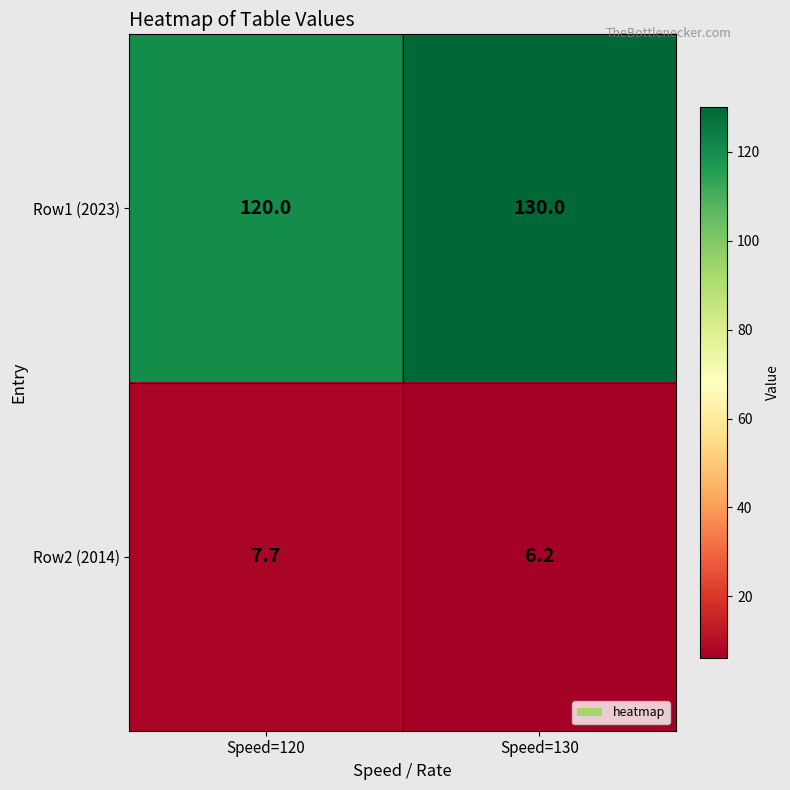

At which category is the sum across all series the highest?

Speed=130